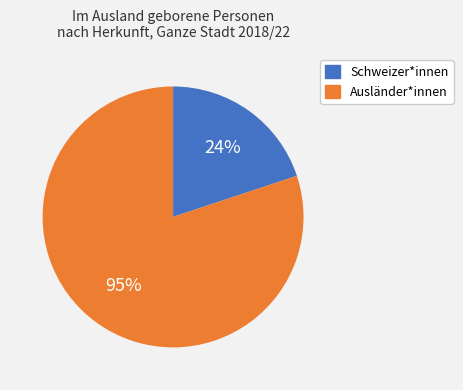

To the nearest percent, what is the combined percentage of Ausländer*innen and Schweizer*innen?

100%